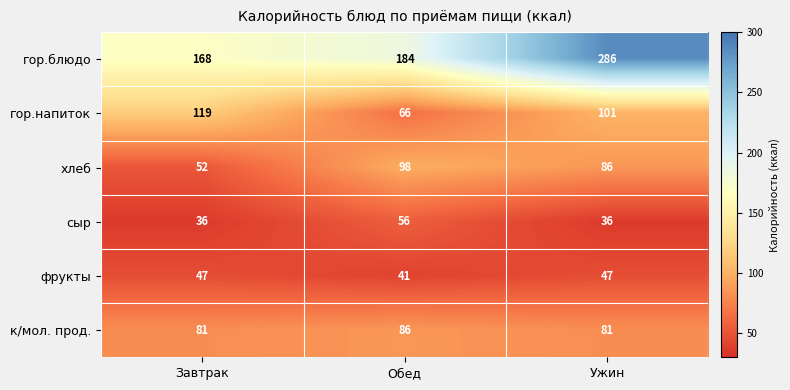

What is the difference between the гор.блюдо values at Ужин and Обед?

102